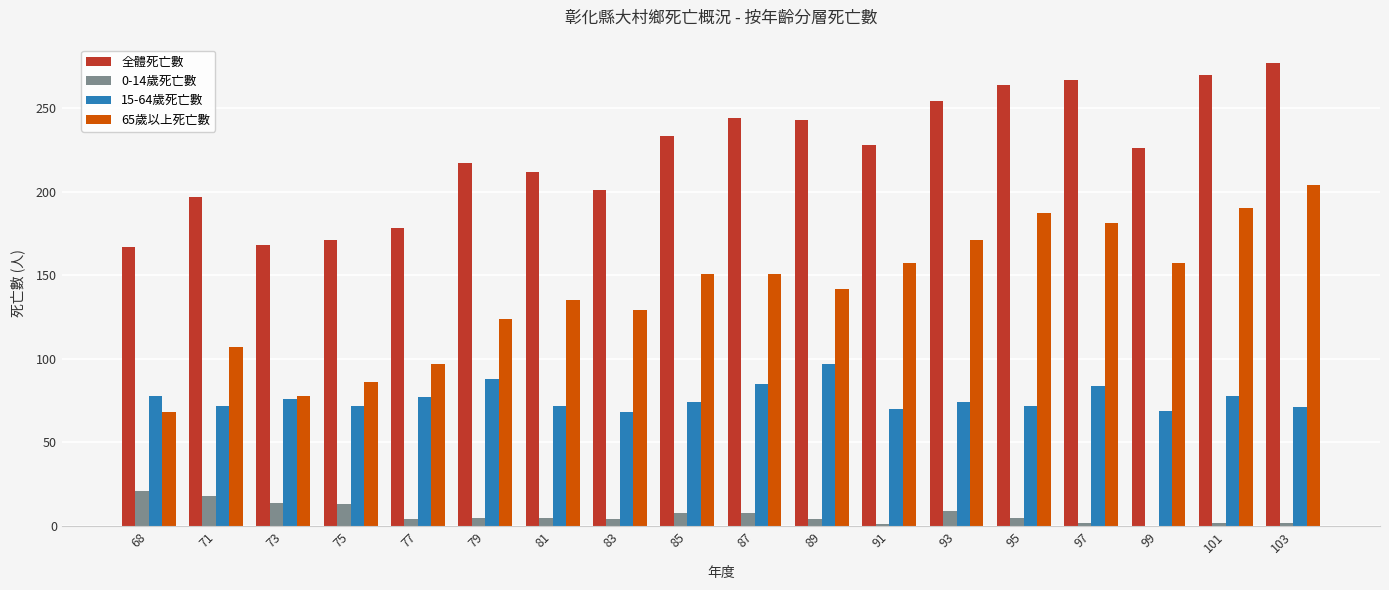

What is the average value of the 全體死亡數 series?

223